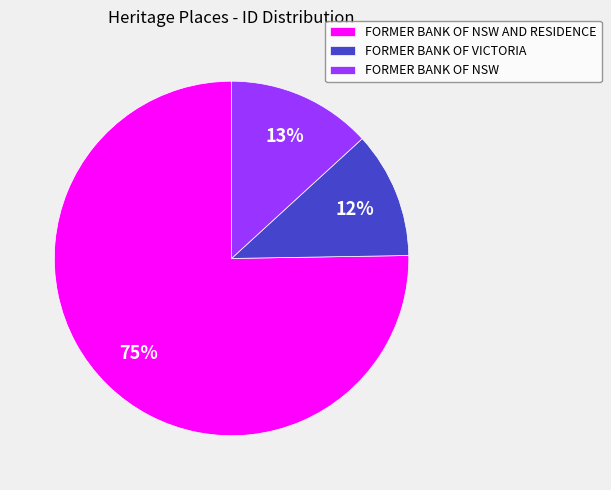

Rank the categories by value from lowest to highest.

FORMER BANK OF VICTORIA, FORMER BANK OF NSW, FORMER BANK OF NSW AND RESIDENCE